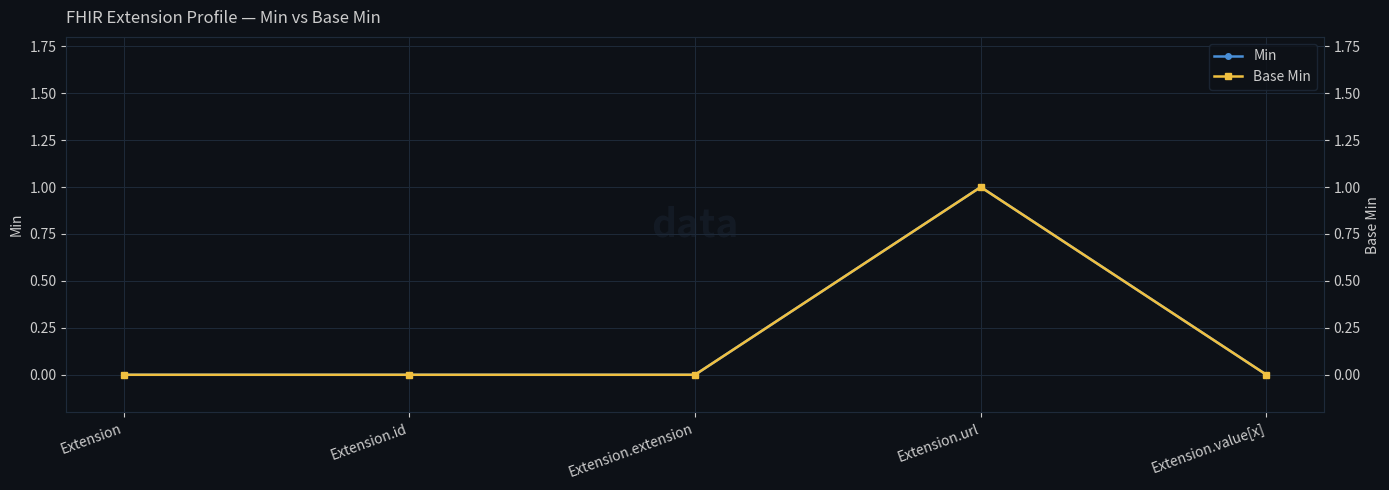

Is the value of Base Min at Extension greater than the value of Min at Extension.url?

No